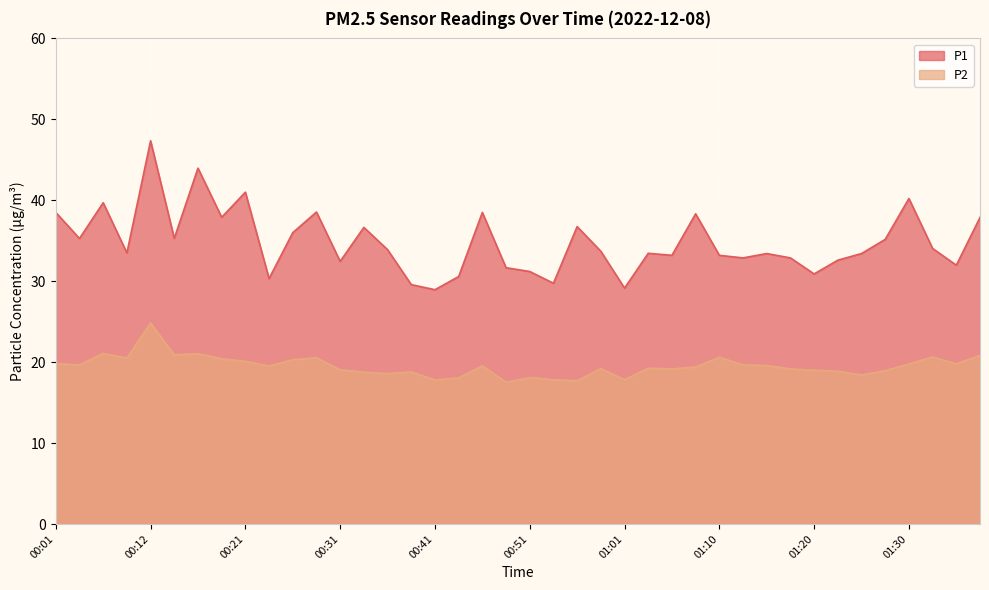

The P1 series shows 51.8 at 01:37. True or false?

False